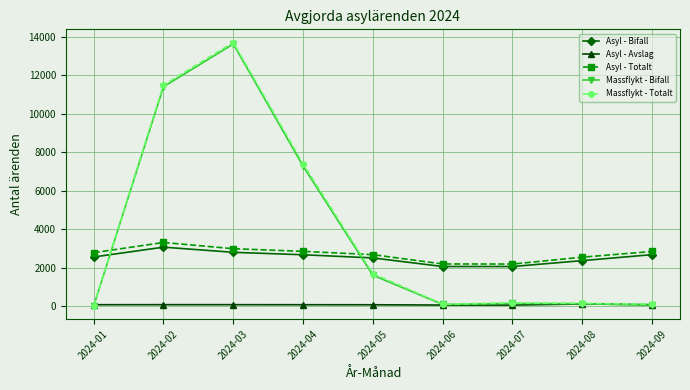

Which series has the largest range (max minus min)?

Massflykt - Totalt